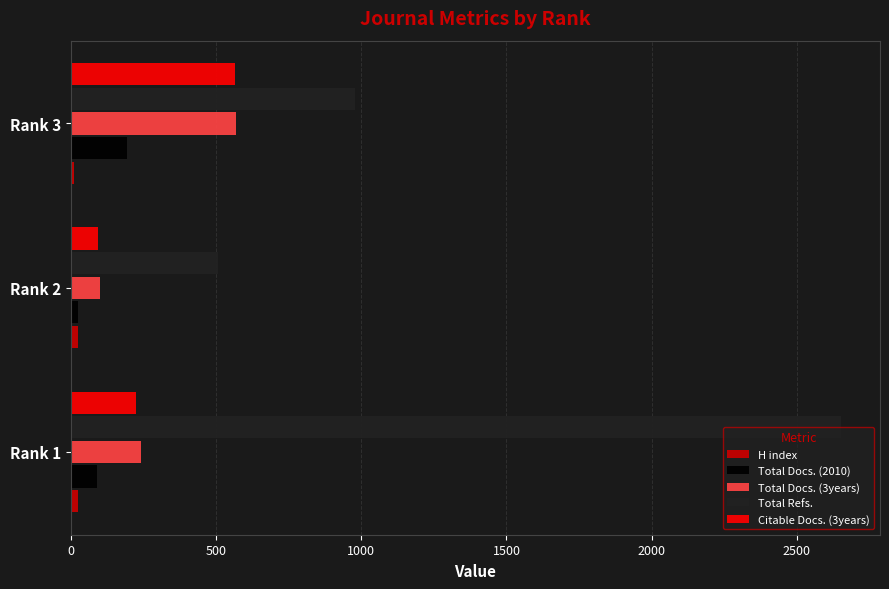

Which series has the widest spread of values?

Total Refs.